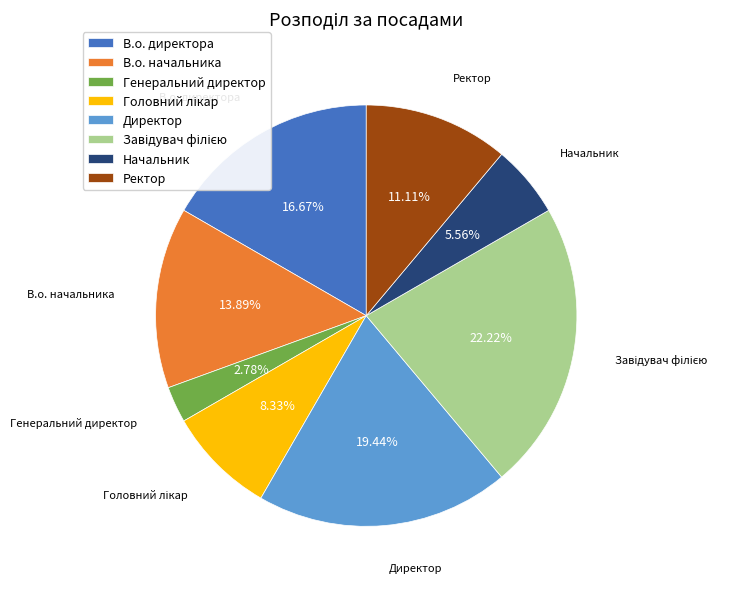

The Ректор slice represents 23% of the pie. True or false?

False